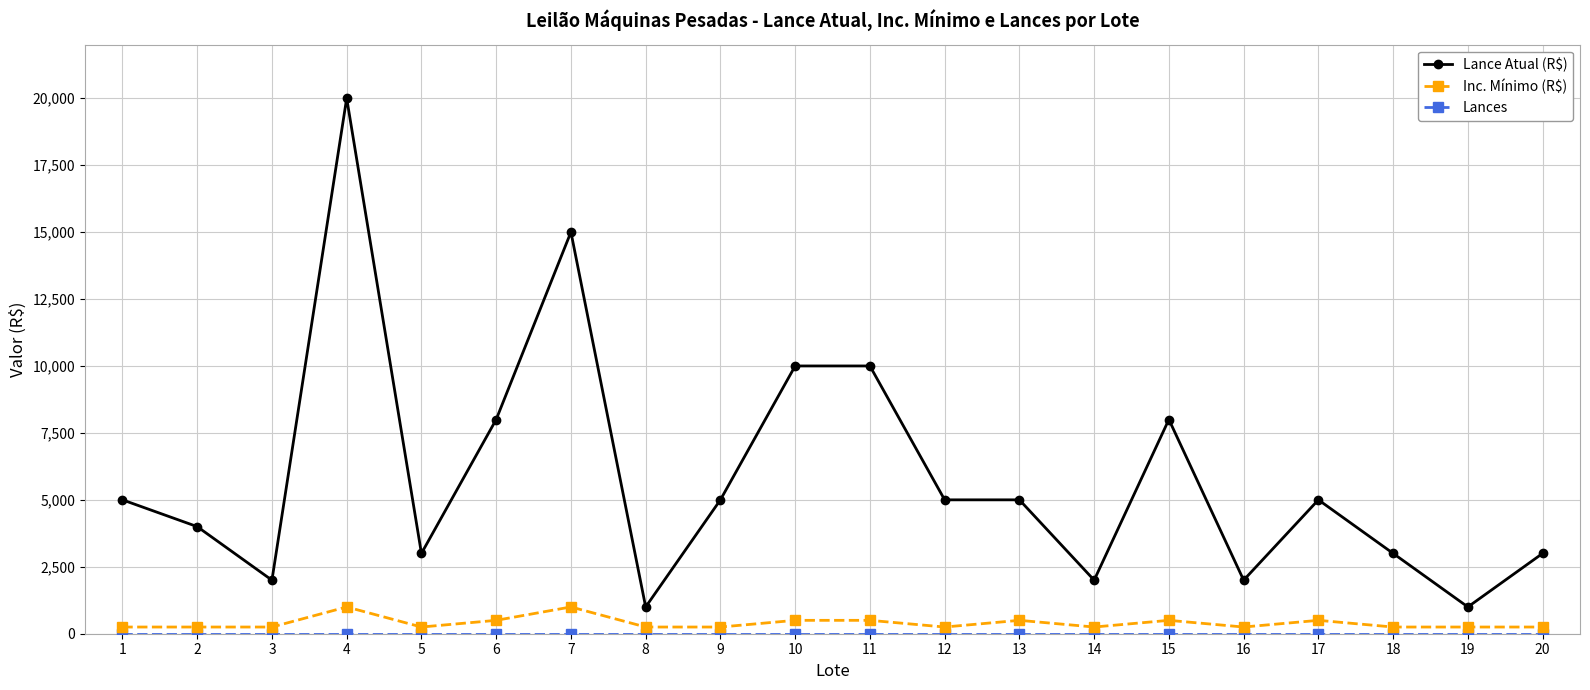

At which category does Lance Atual (R$) reach its first local valley?

3